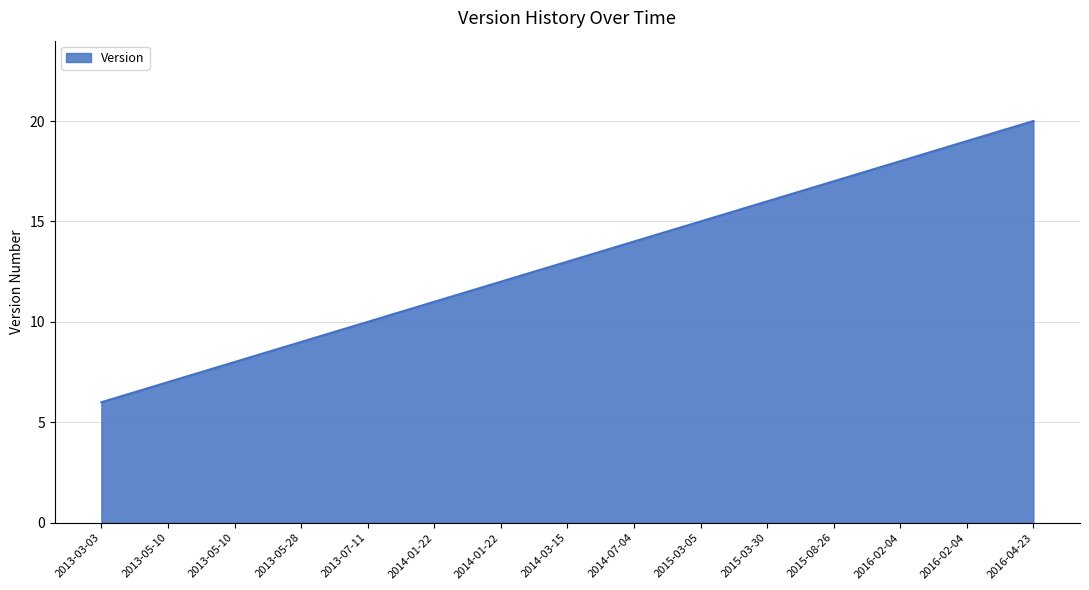

What is the ratio of the value at 2014-03-15 to the value at 2016-02-04?

0.7